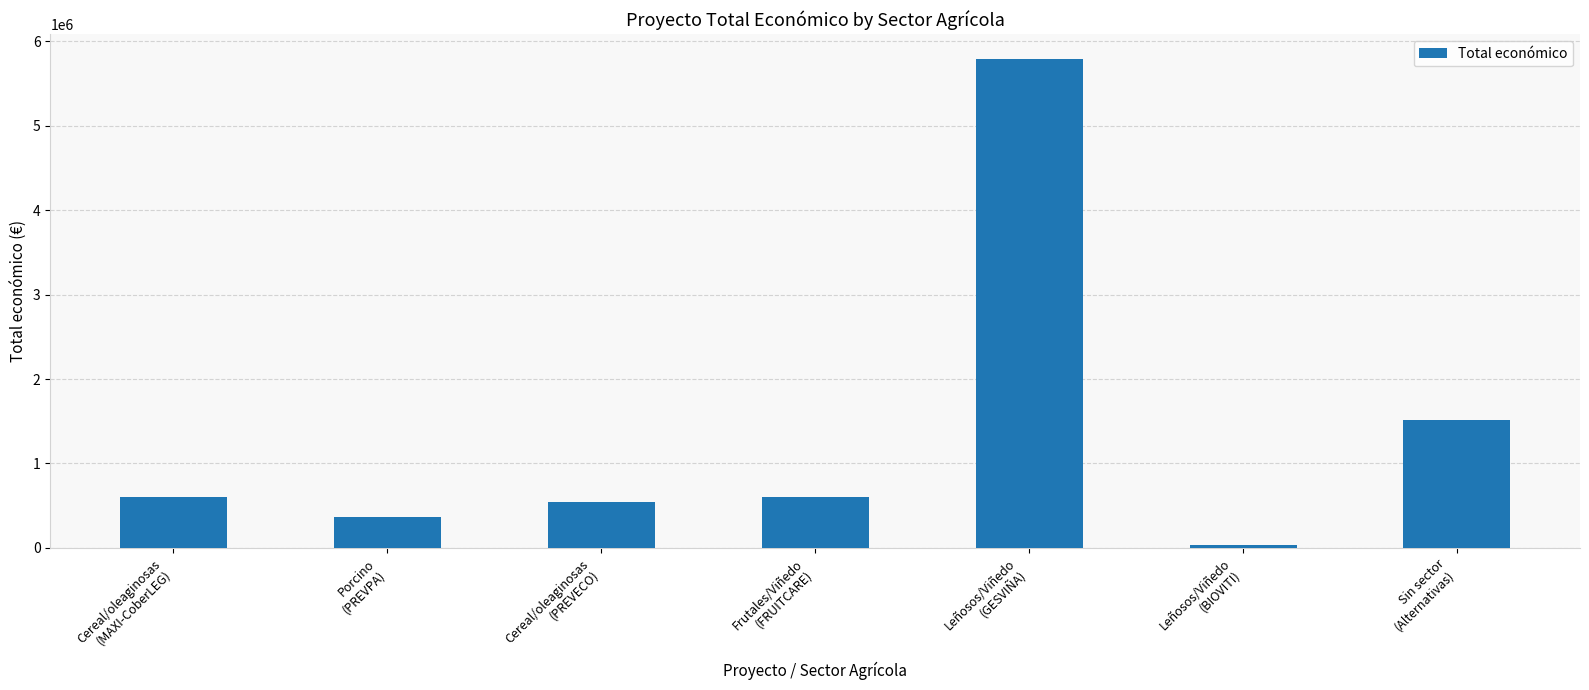

Which category has the highest value across all series?

Leñosos/Viñedo
(GESVIÑA)